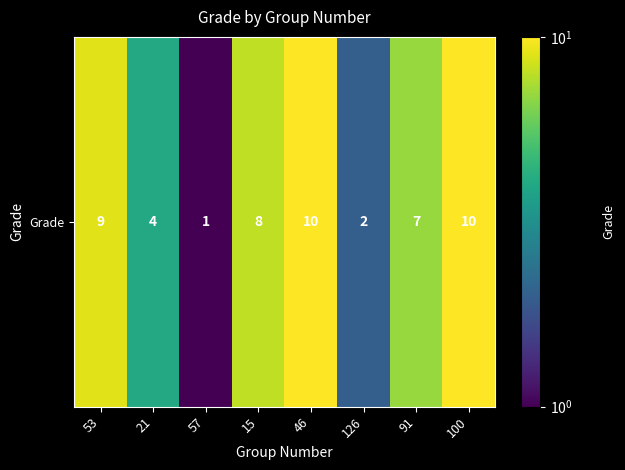

What is the sum of all values?

51